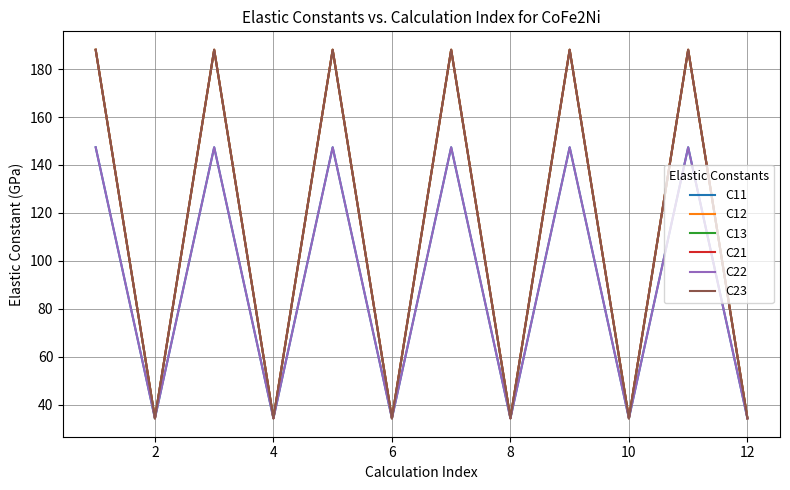

Reading left to right, extract all data points from this chart.

C11: 147.4	34.3	147.4	34.3	147.4	34.3	147.4	34.3	147.4	34.3	147.4	34.3
C12: 188.1	34.3	188.1	34.3	188.1	34.3	188.1	34.3	188.1	34.3	188.1	34.3
C13: 188.1	34.3	188.1	34.3	188.1	34.3	188.1	34.3	188.1	34.3	188.1	34.3
C21: 188.1	34.3	188.1	34.3	188.1	34.3	188.1	34.3	188.1	34.3	188.1	34.3
C22: 147.4	34.3	147.4	34.3	147.4	34.3	147.4	34.3	147.4	34.3	147.4	34.3
C23: 188.1	34.3	188.1	34.3	188.1	34.3	188.1	34.3	188.1	34.3	188.1	34.3